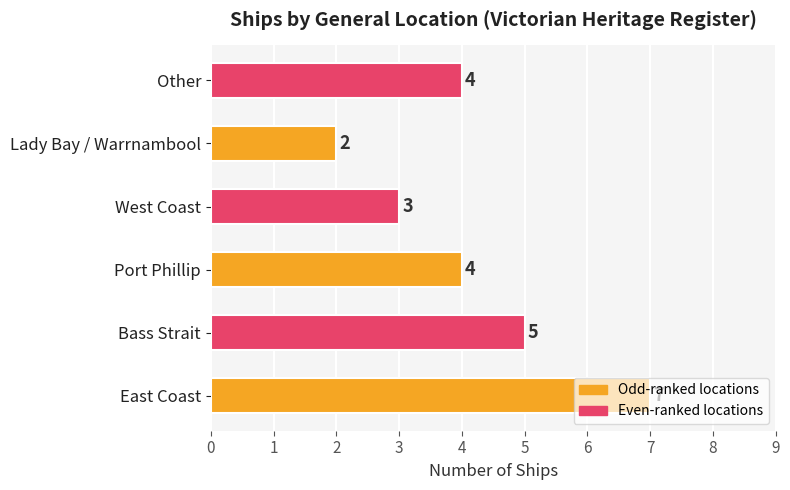

What is the change in value from East Coast to Other?

-3